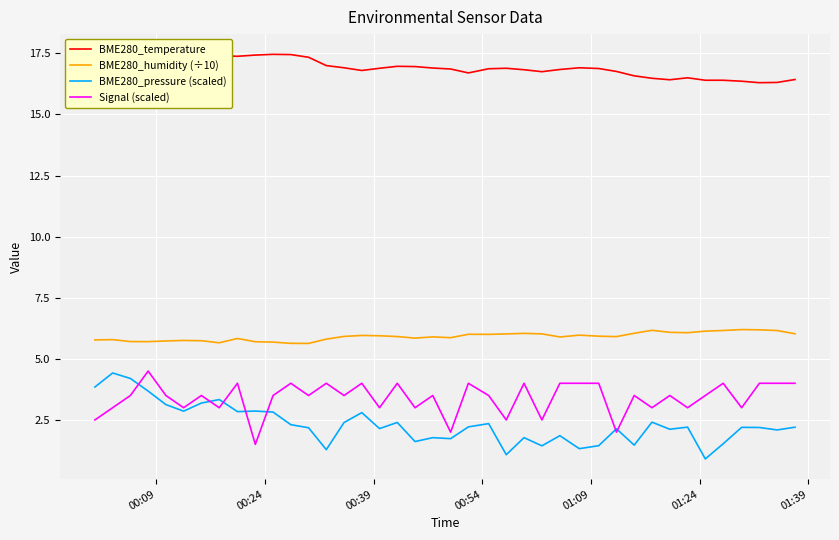

What is the minimum value for Signal (scaled)?

1.5